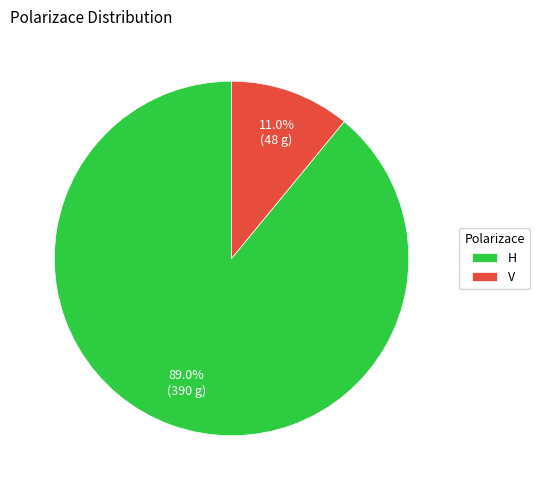

Does any single category account for the majority?

Yes